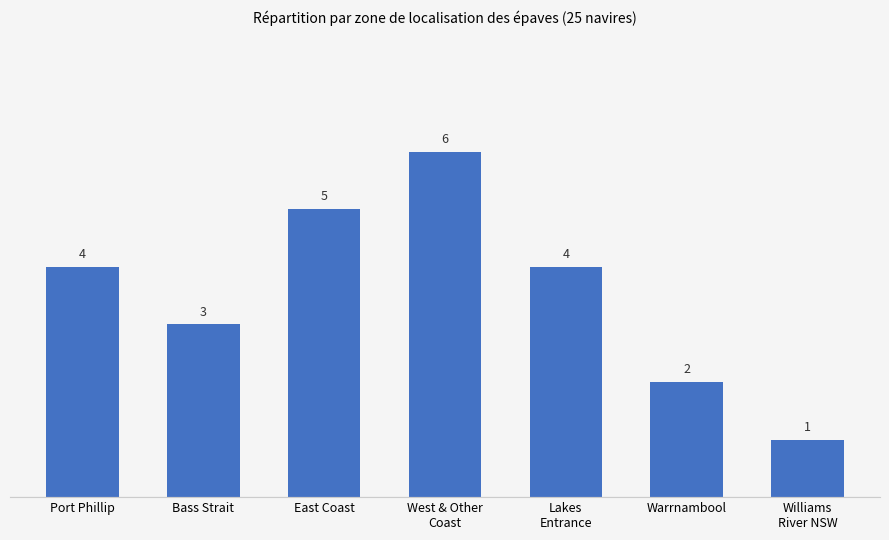

Which has a higher value, West & Other
Coast or Port Phillip?

West & Other
Coast